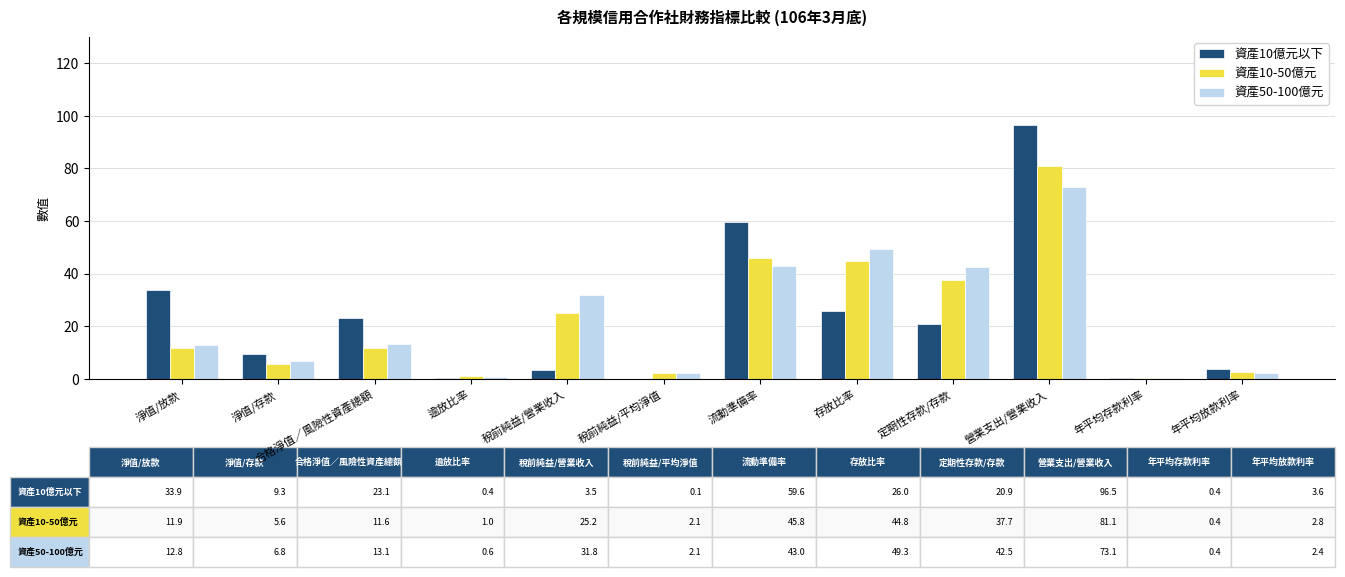

At which category is the sum across all series the highest?

營業支出/營業收入